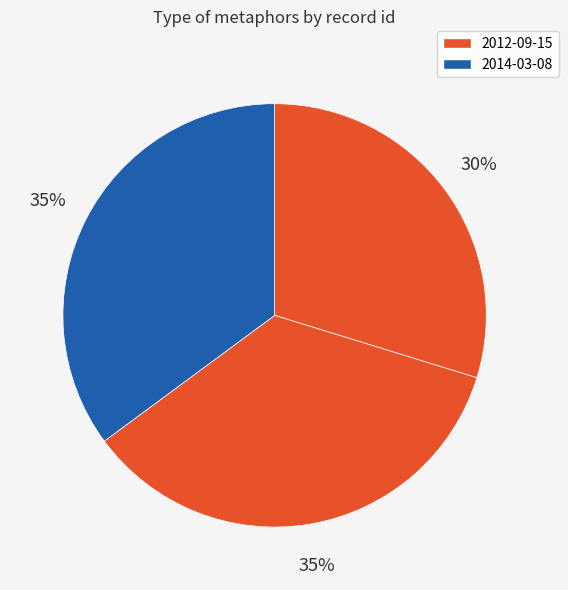

How many segments does this pie chart have?

3